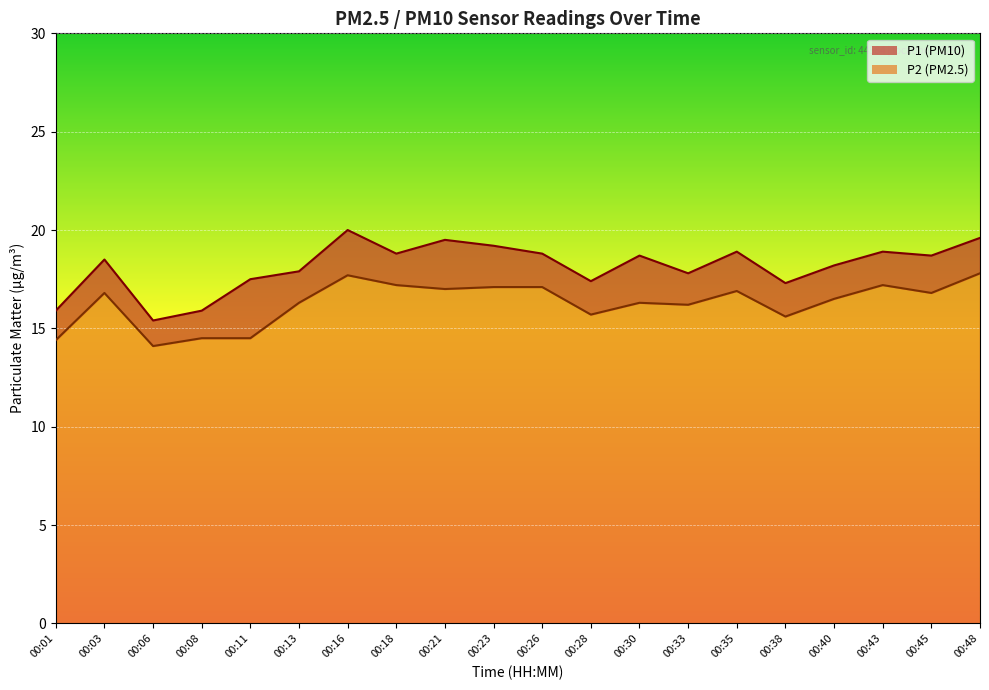

Reading right to left, transcribe all the data shown in this chart.

P1: 00:48=19.6	00:45=18.7	00:43=18.9	00:40=18.2	00:38=17.3	00:35=18.9	00:33=17.8	00:30=18.7	00:28=17.4	00:26=18.8	00:23=19.2	00:21=19.5	00:18=18.8	00:16=20.0	00:13=17.9	00:11=17.5	00:08=15.9	00:06=15.4	00:03=18.5	00:01=15.9
P2: 00:48=17.8	00:45=16.8	00:43=17.2	00:40=16.5	00:38=15.6	00:35=16.9	00:33=16.2	00:30=16.3	00:28=15.7	00:26=17.1	00:23=17.1	00:21=17.0	00:18=17.2	00:16=17.7	00:13=16.3	00:11=14.5	00:08=14.5	00:06=14.1	00:03=16.8	00:01=14.4